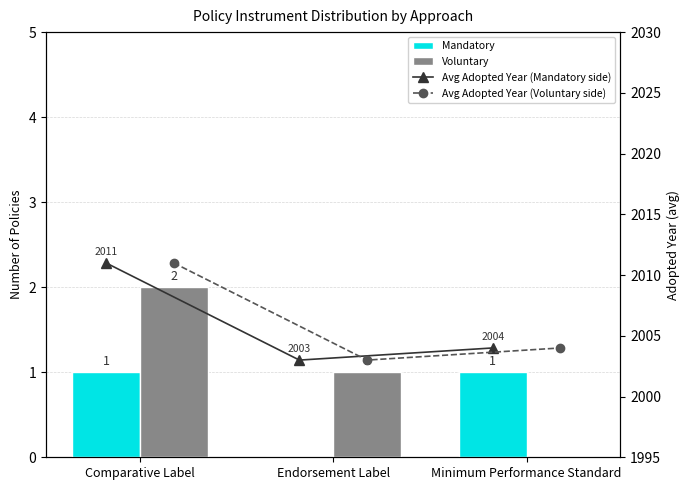

Between Comparative Label and Minimum Performance Standard, which series saw the biggest shift?

Avg Adopted Year (Mandatory side)